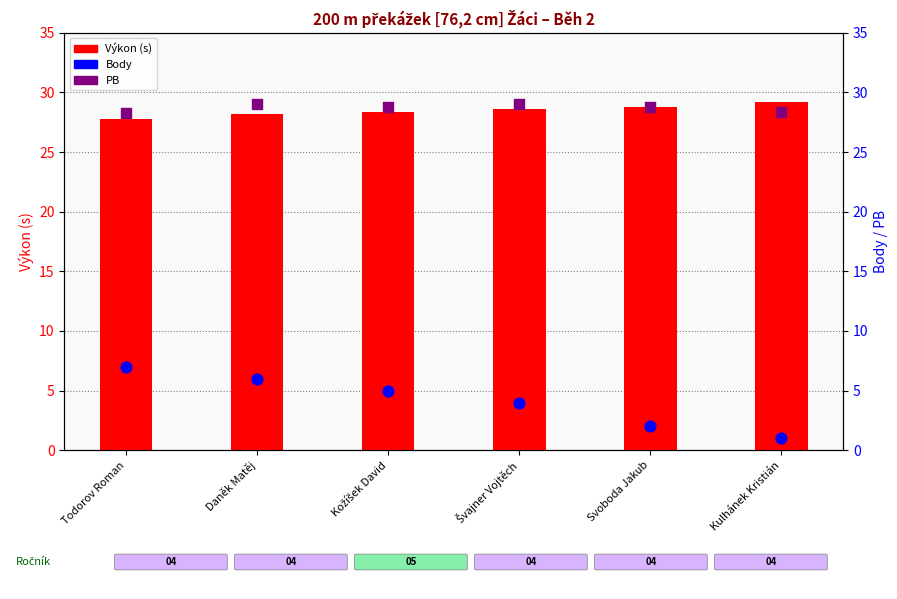

Is the value of Výkon at Kožíšek David greater than the value of Body at Švajner Vojtěch?

Yes